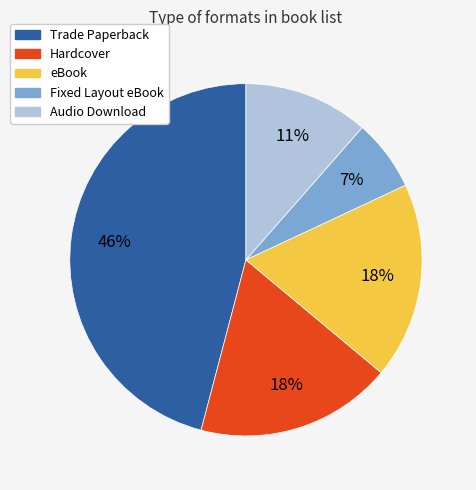

Does any single category account for the majority?

No